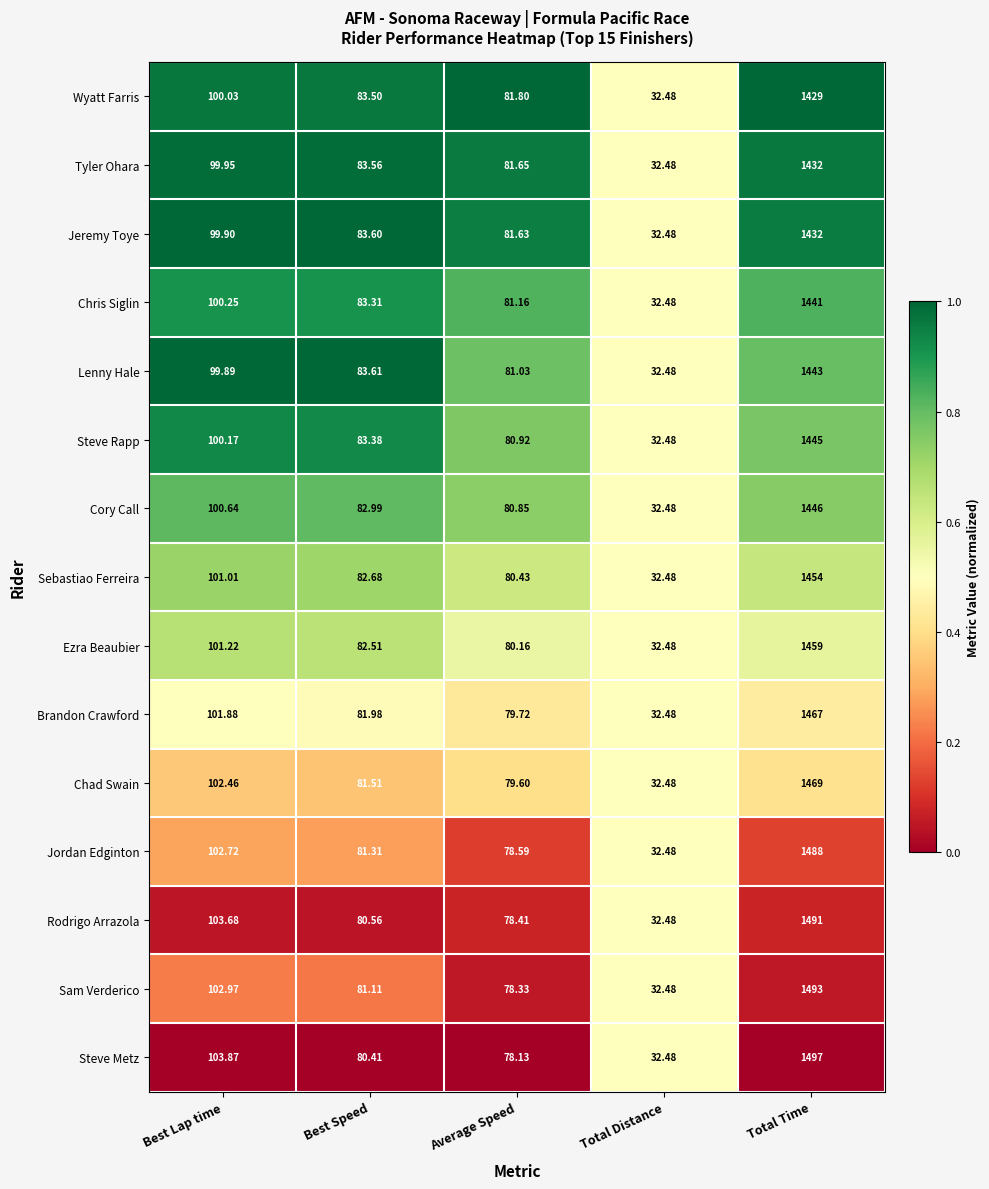

At which category does the chart reach its peak across all series?

Total Time